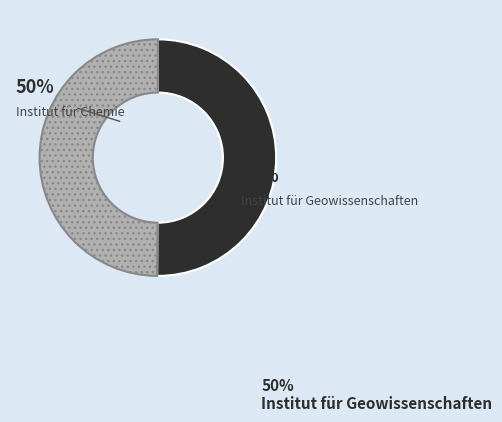

Combined, do Institut für Geowissenschaften and Institut für Chemie account for over 50%?

Yes